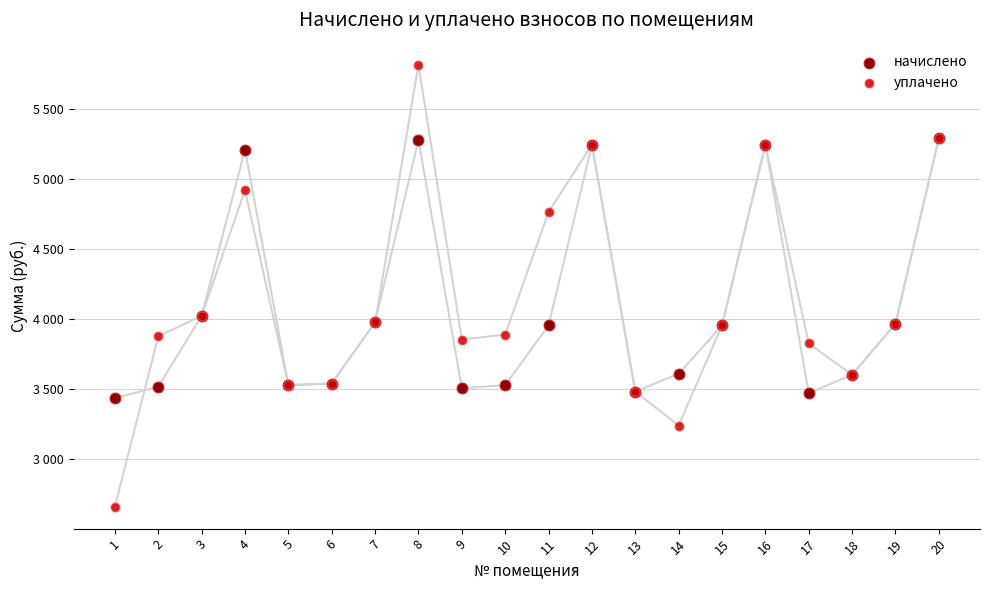

Which series contains the lowest Y value?

уплачено